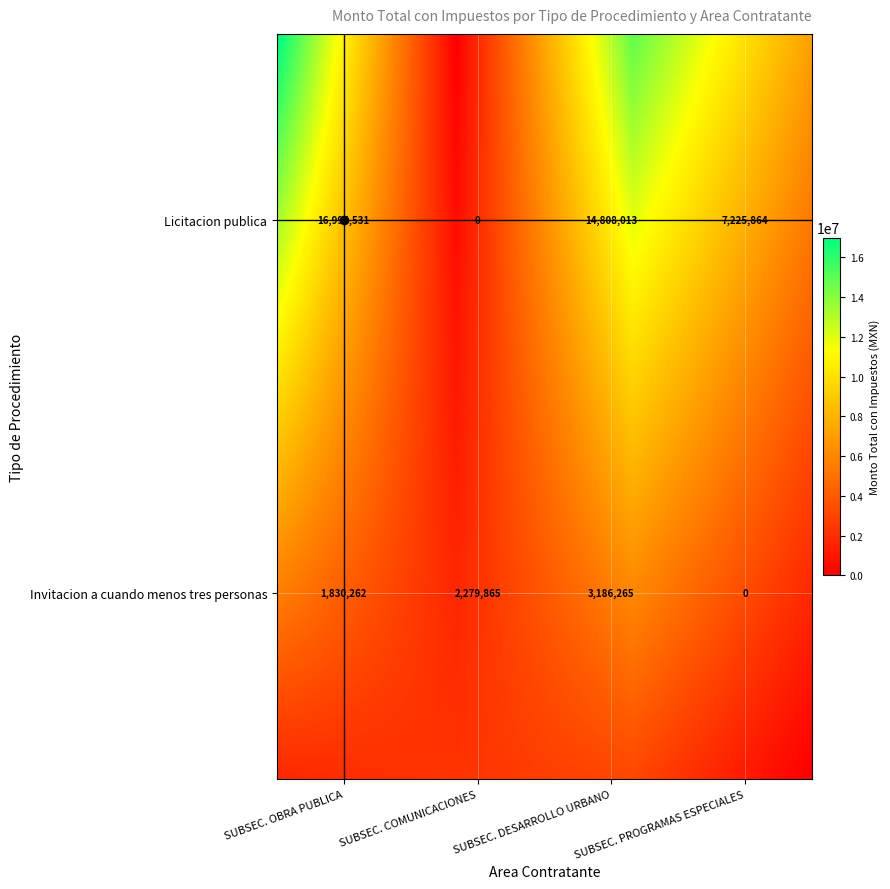

What is the difference between the second highest and second lowest values in the Invitacion a cuando menos tres personas series?

449602.9